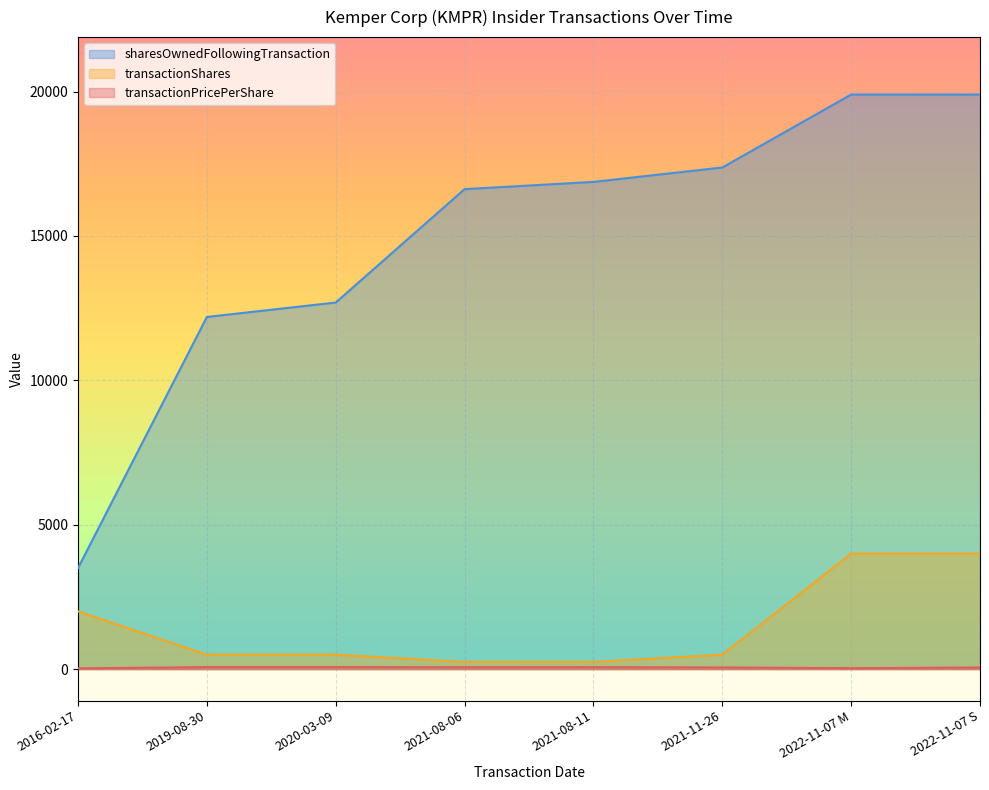

How many values in the transactionPricePerShare series exceed 65?

4